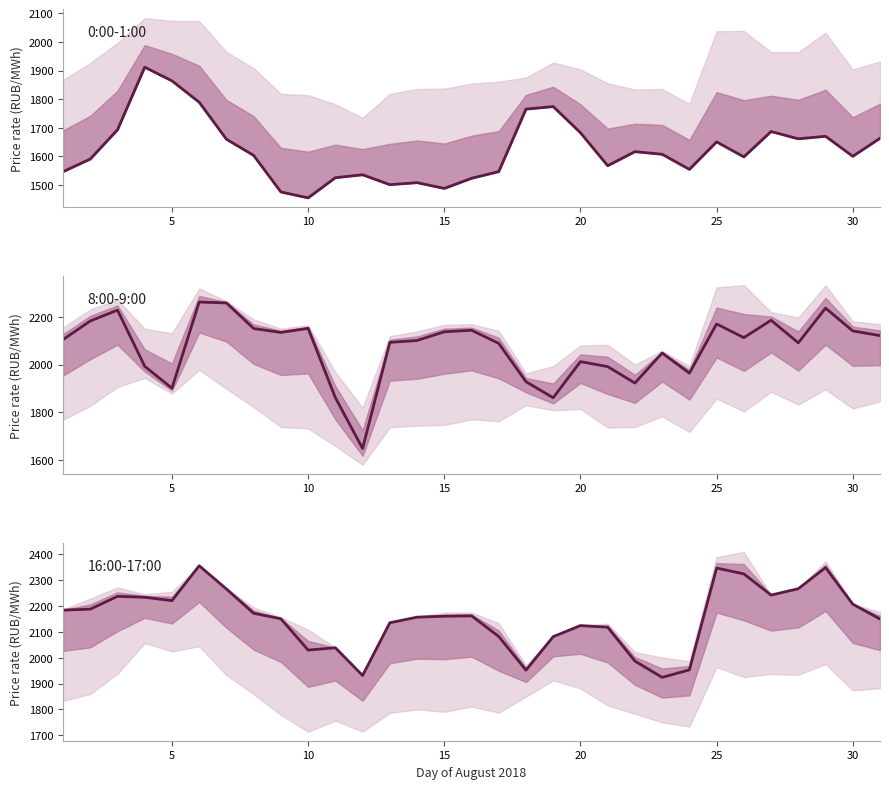

The value of 16:00-17:00 at 30 is 928.5. True or false?

False